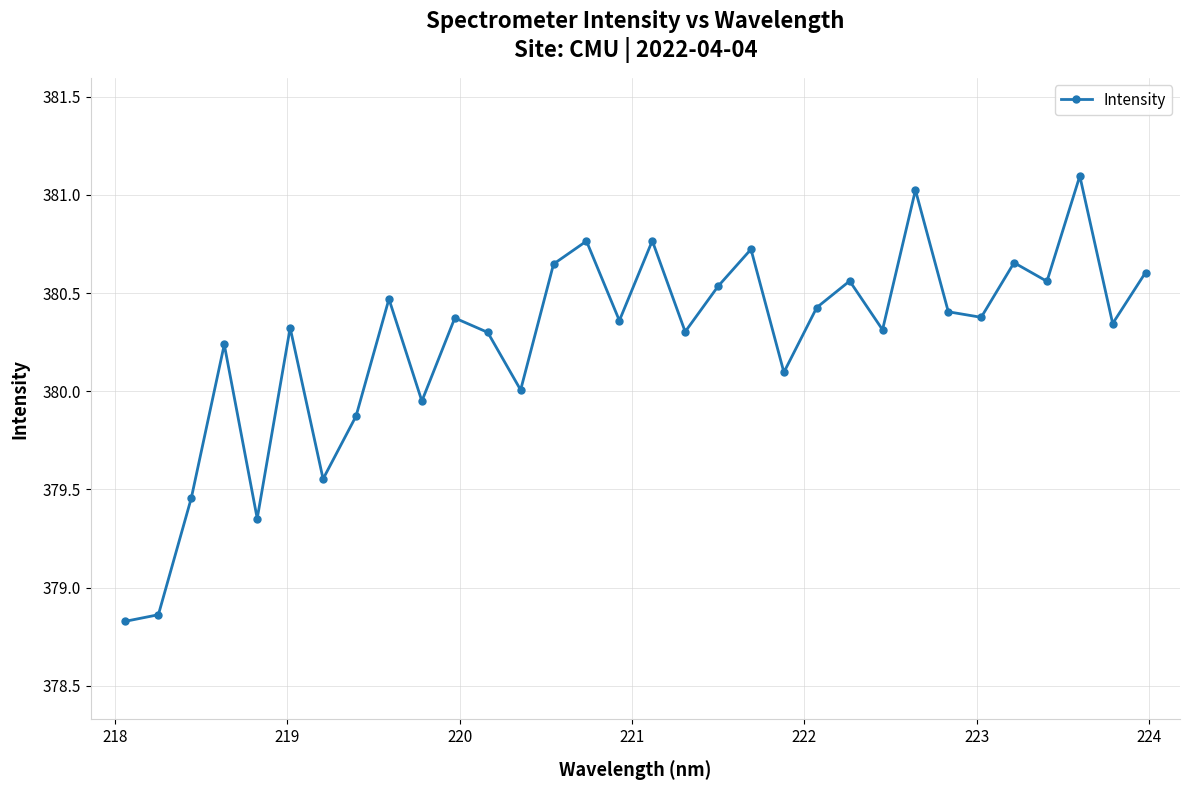

What is the difference between the second highest and second lowest values?

2.2